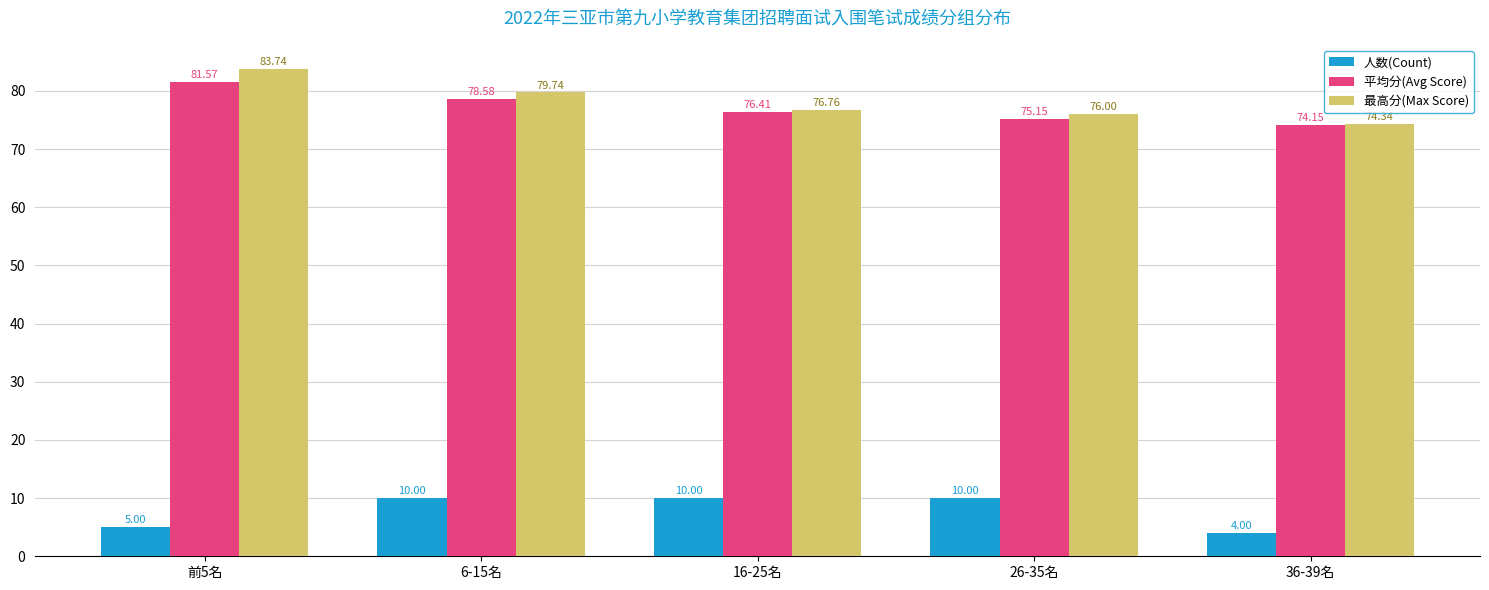

Count the number of categories in the chart.

5